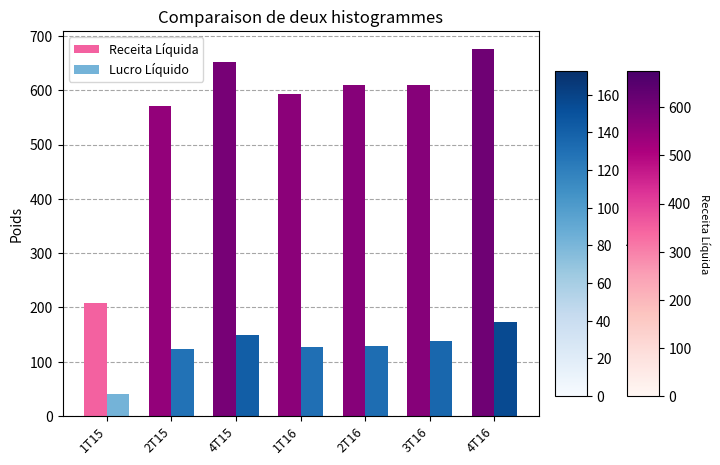

What is the difference between the Receita Líquida values at 4T15 and 1T16?

59.3